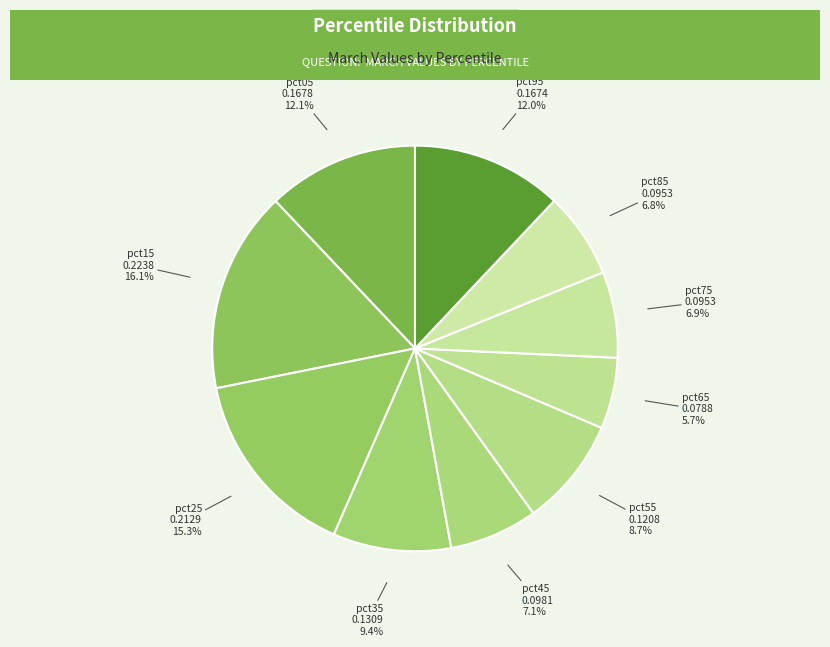

How many segments does this pie chart have?

10